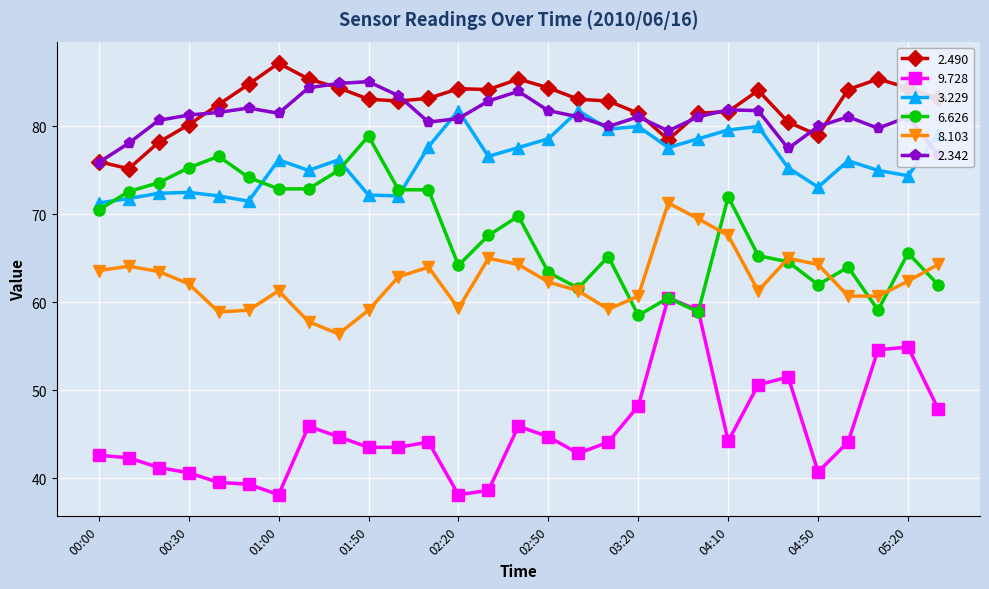

What is the smallest value displayed?

38.1